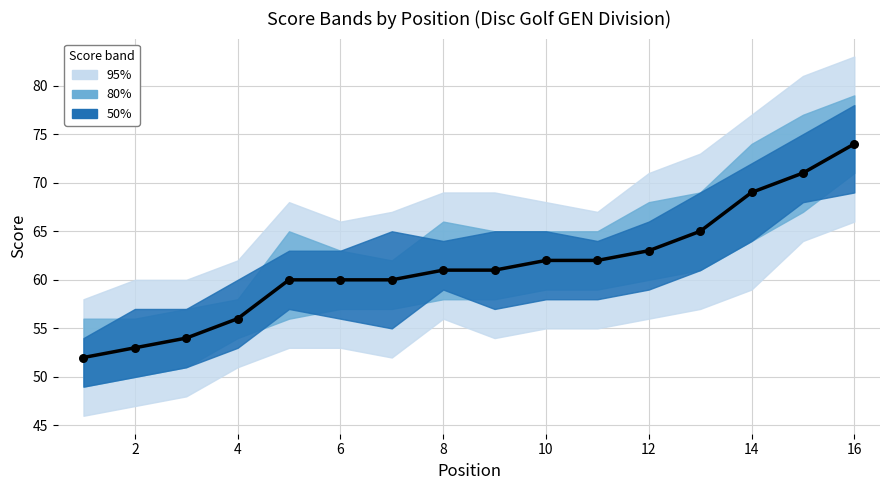

Which series contains the highest Y value?

event_total_score